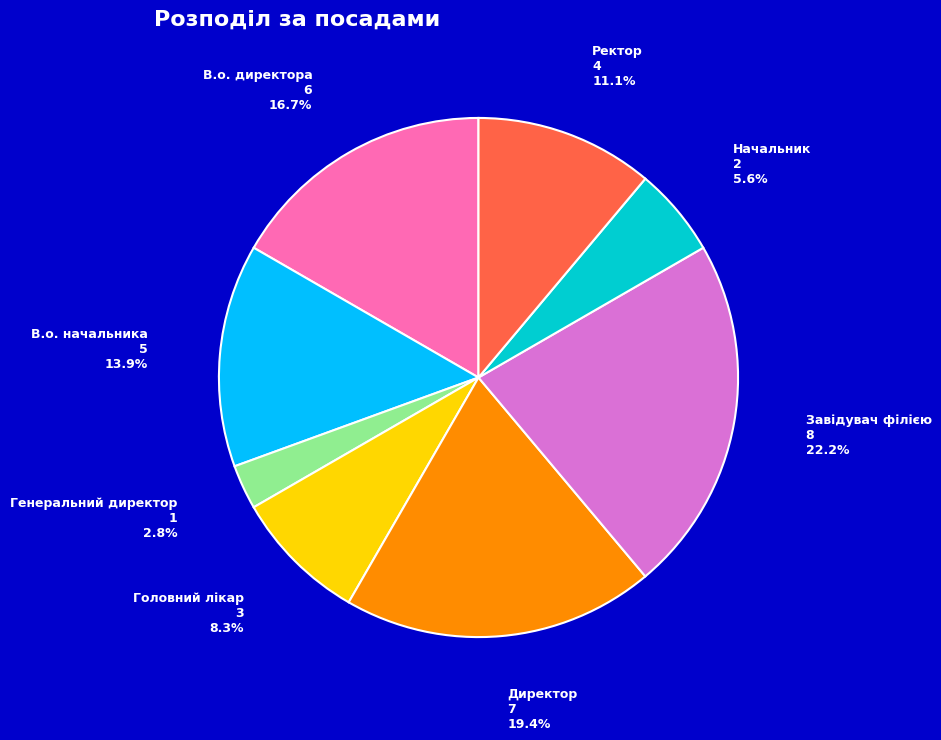

To the nearest percent, what is the difference between the Генеральний директор and Директор slice percentages?

17%